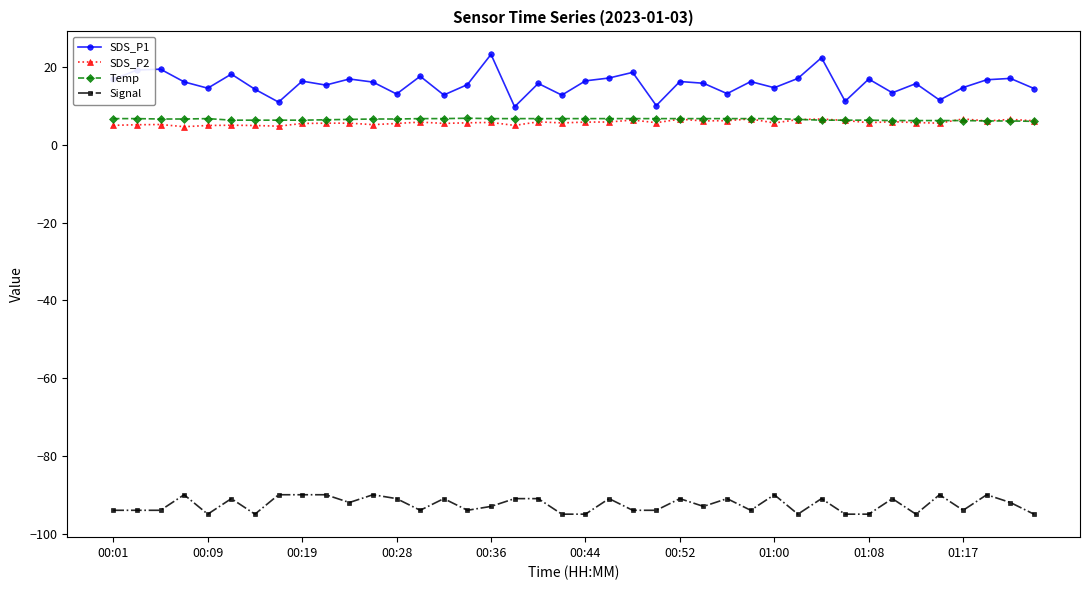

What is the difference between the maximum and minimum values in the Signal series?

5.0